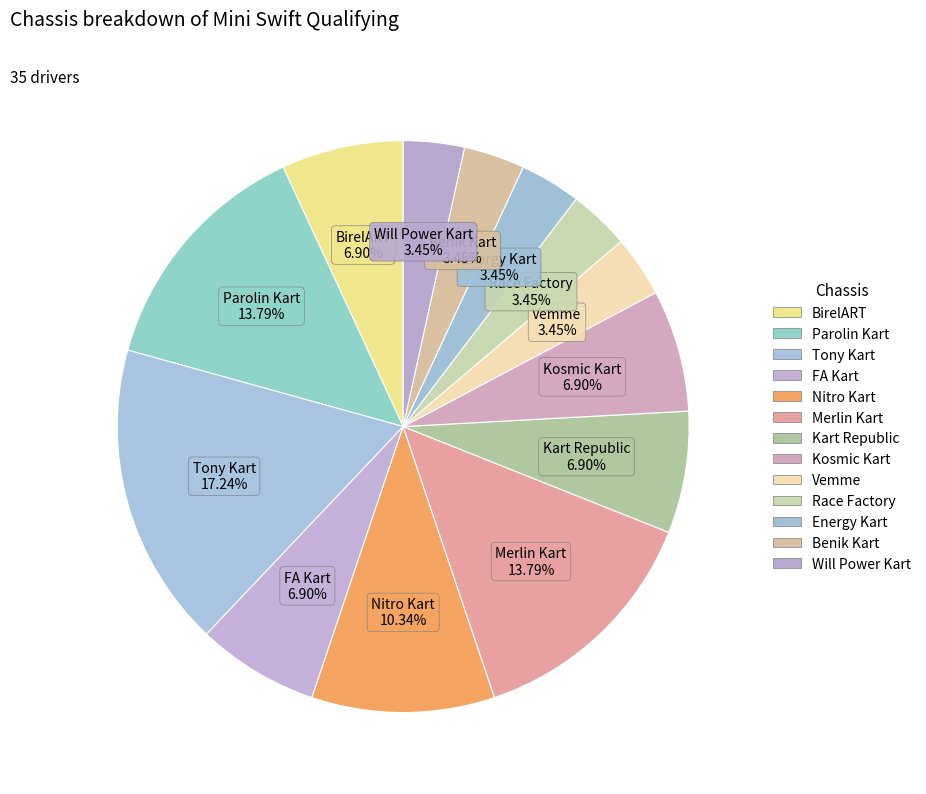

To the nearest percent, what is the difference between the largest and smallest slice percentages?

14%